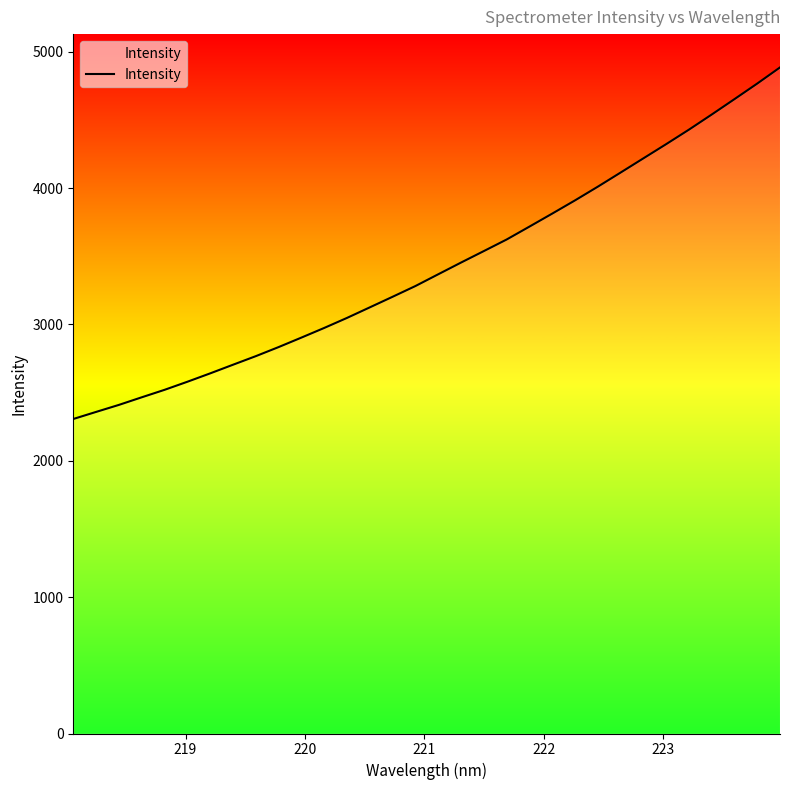

What is the difference between the maximum and minimum values?

2578.1